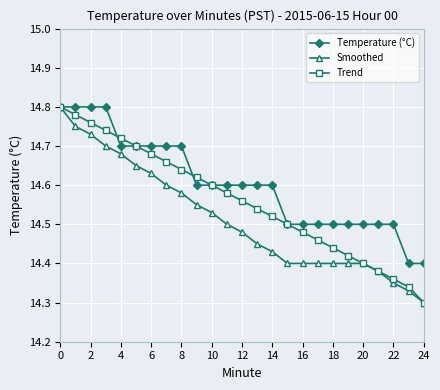

How many Temperature (°C) values are between 14 and 15?

25